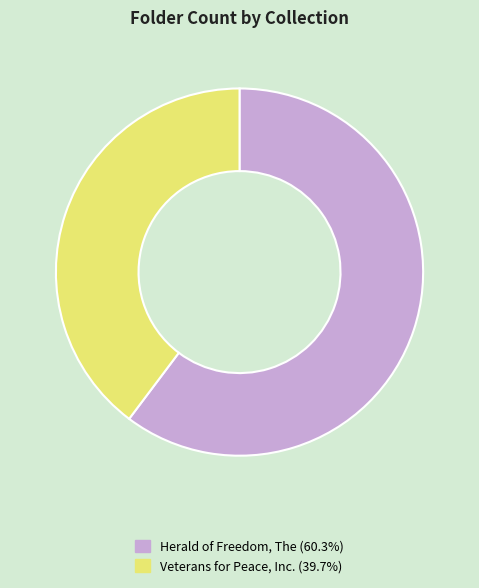

Do Herald of Freedom, The and Veterans for Peace, Inc. together represent more than half of the pie?

Yes